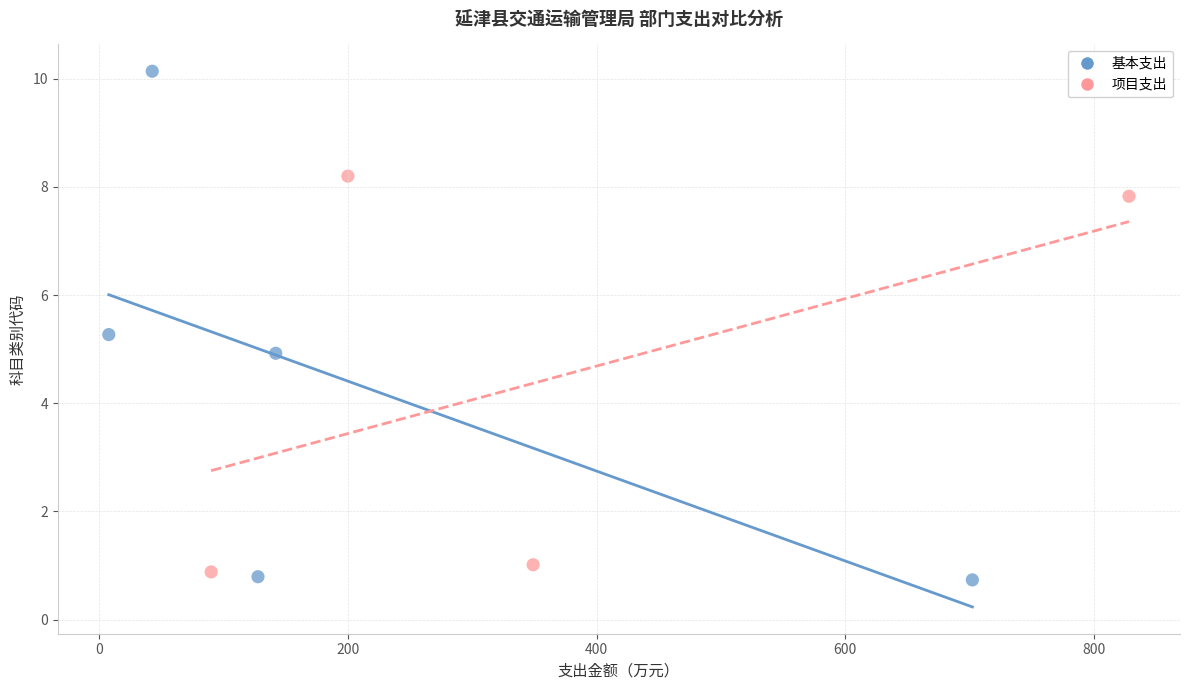

Which series has the widest spread of Y values?

基本支出